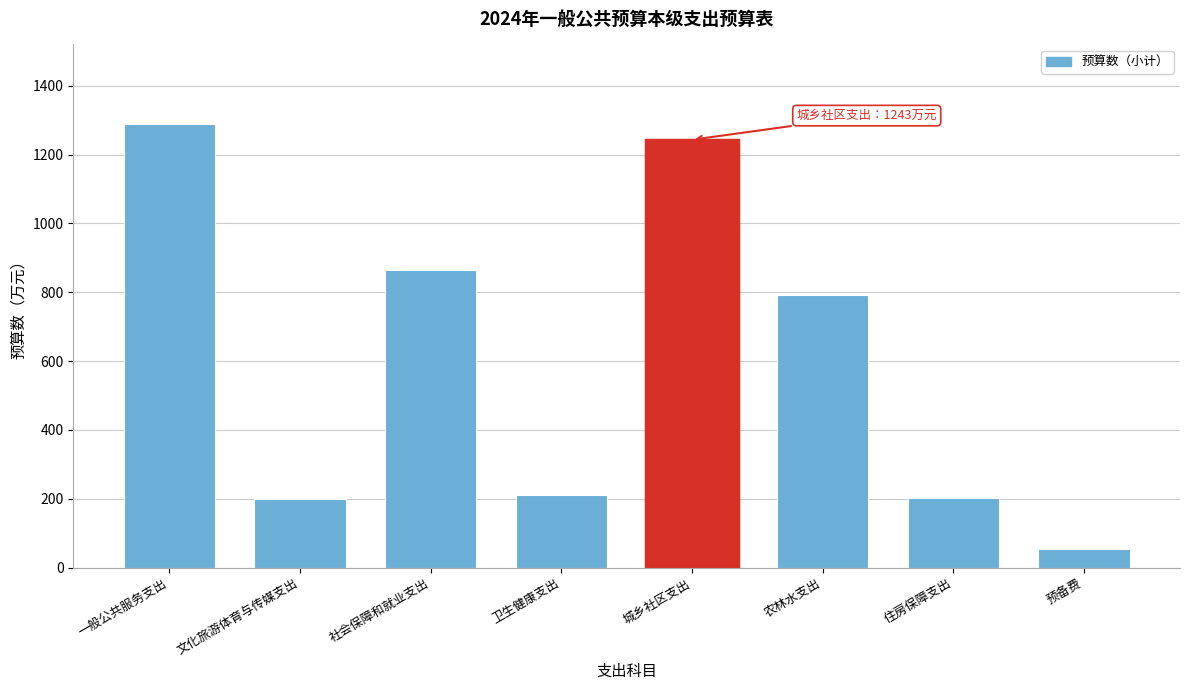

What is the value of the 6th bar from the left?

793